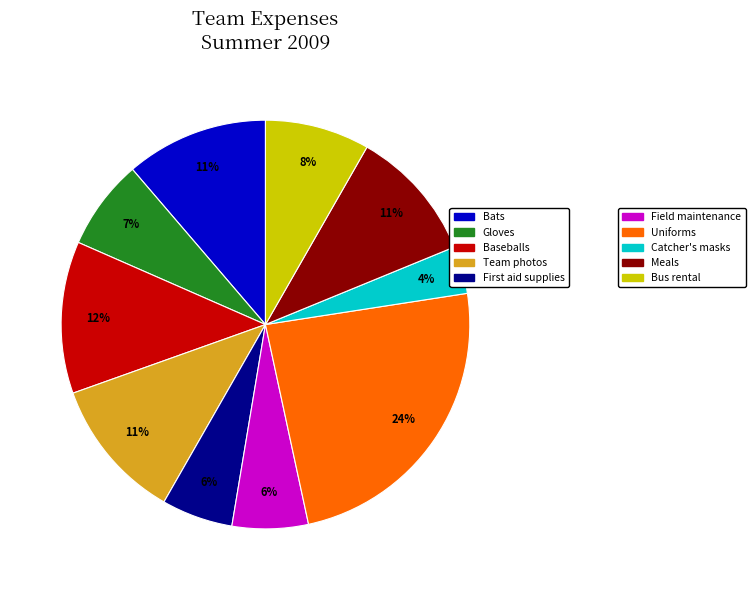

Does any single category account for the majority?

No